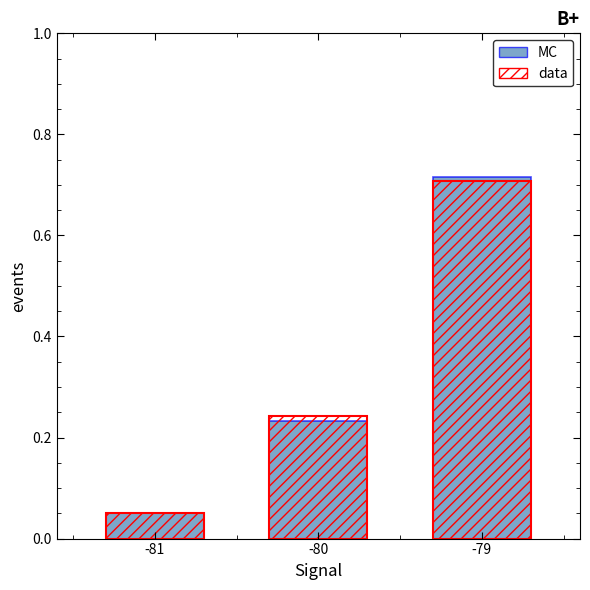

Reading left to right, list all the values displayed in this chart.

MC: 0.1	0.2	0.7
data: 0.0	0.2	0.7